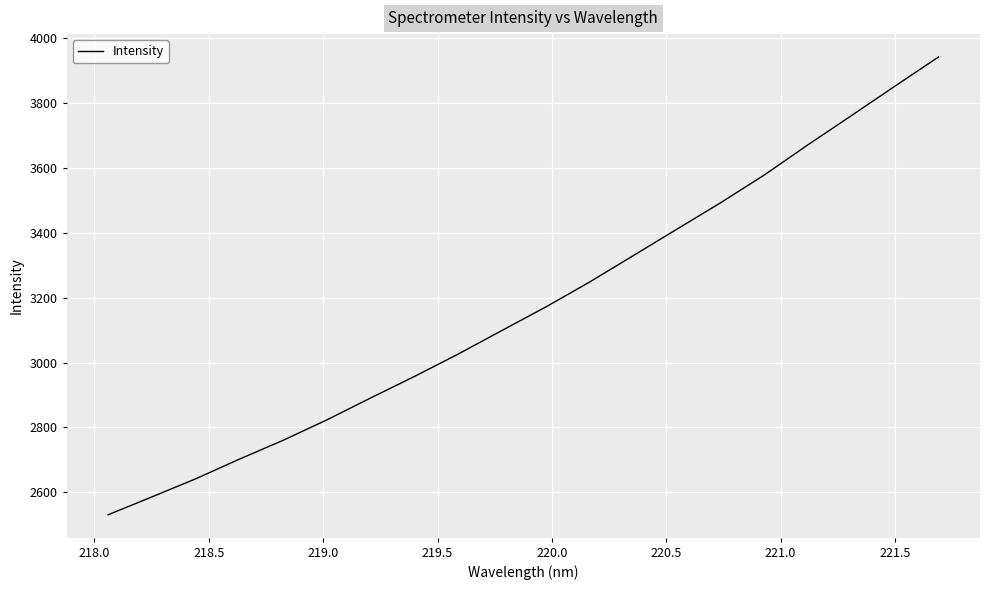

What is the smallest value displayed?

2530.6